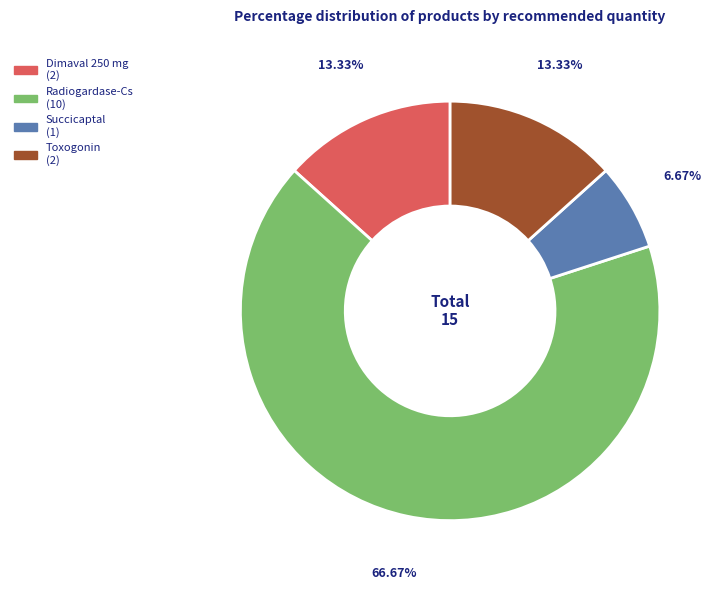

Does any single category account for the majority?

Yes